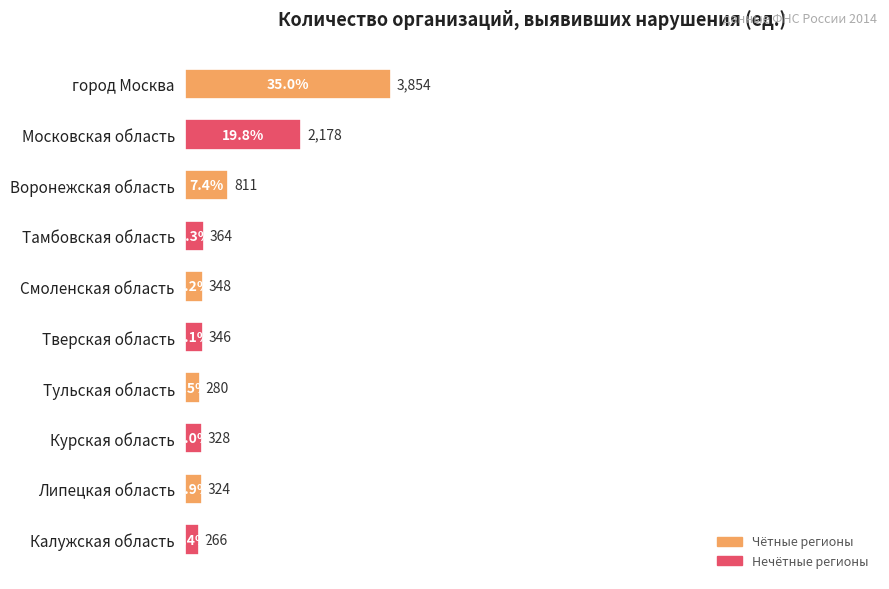

Are the bars horizontal?

Yes